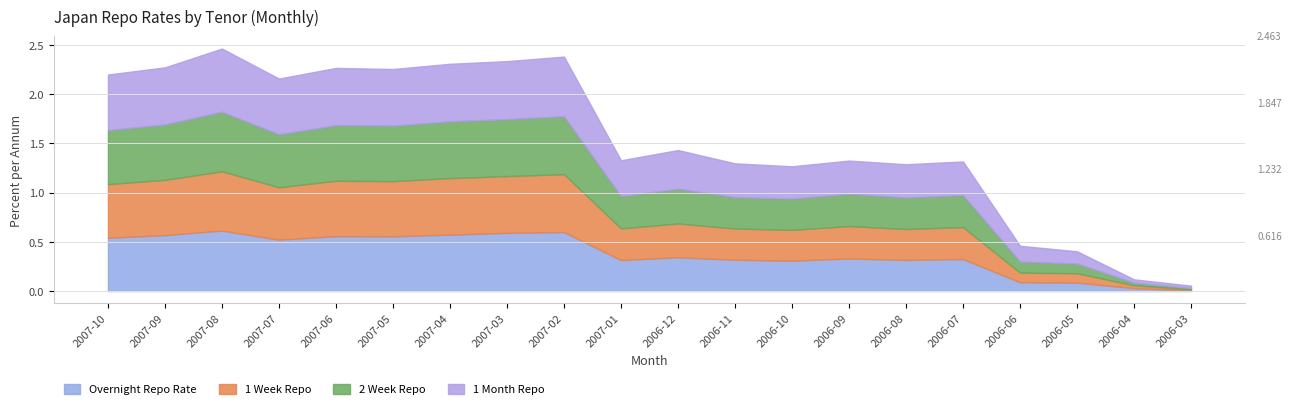

The value of 1 Week Repo at 2007-06 is 0.8. True or false?

False